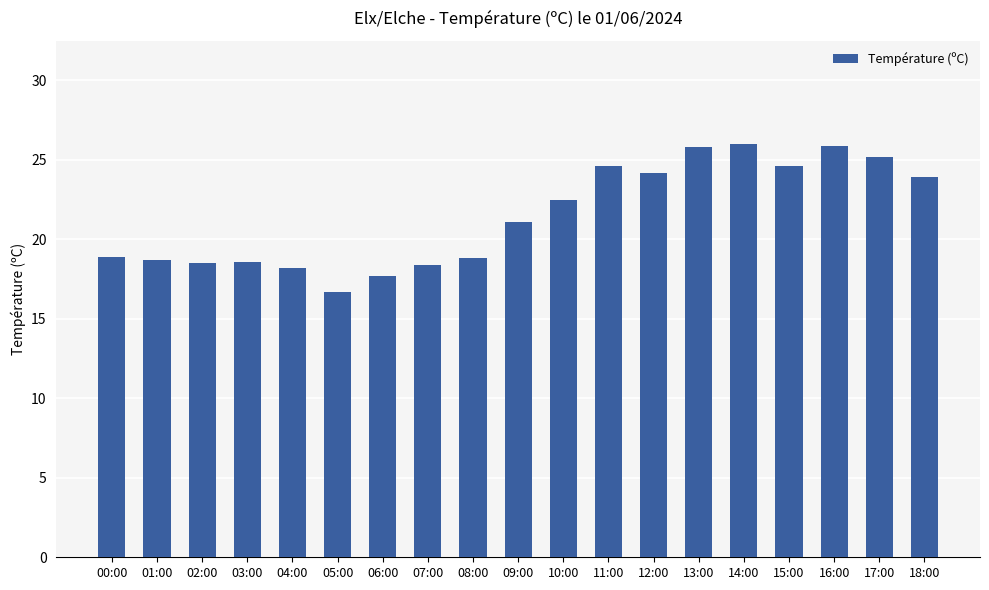

True or false: the data shows 16.7 at 05:00.

True